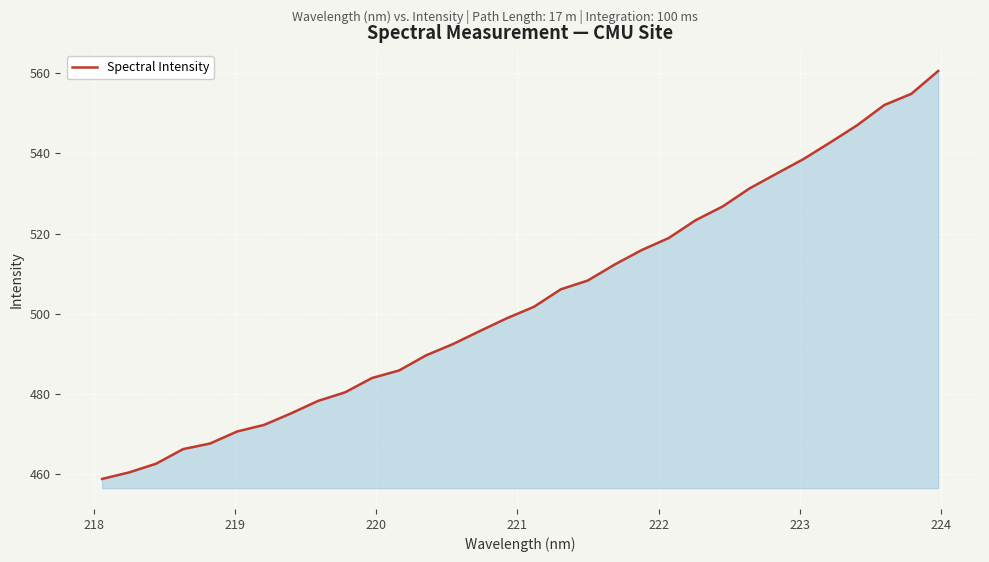

What is the difference between the second highest and second lowest values?

94.3